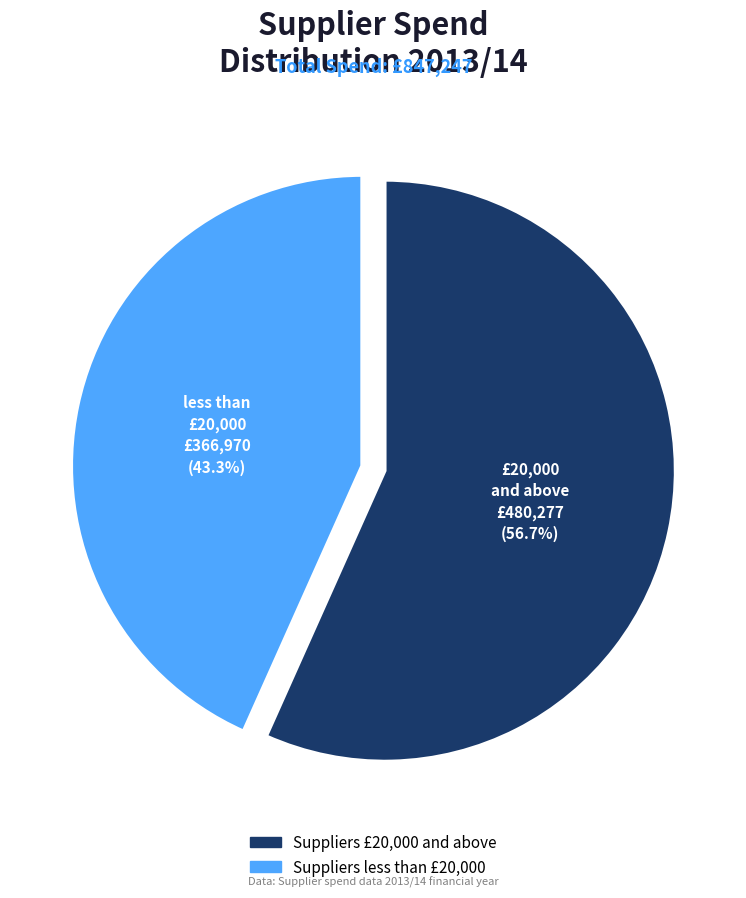

To the nearest percent, what is the difference between the Suppliers £20,000 and above and Suppliers less than £20,000 slice percentages?

13%